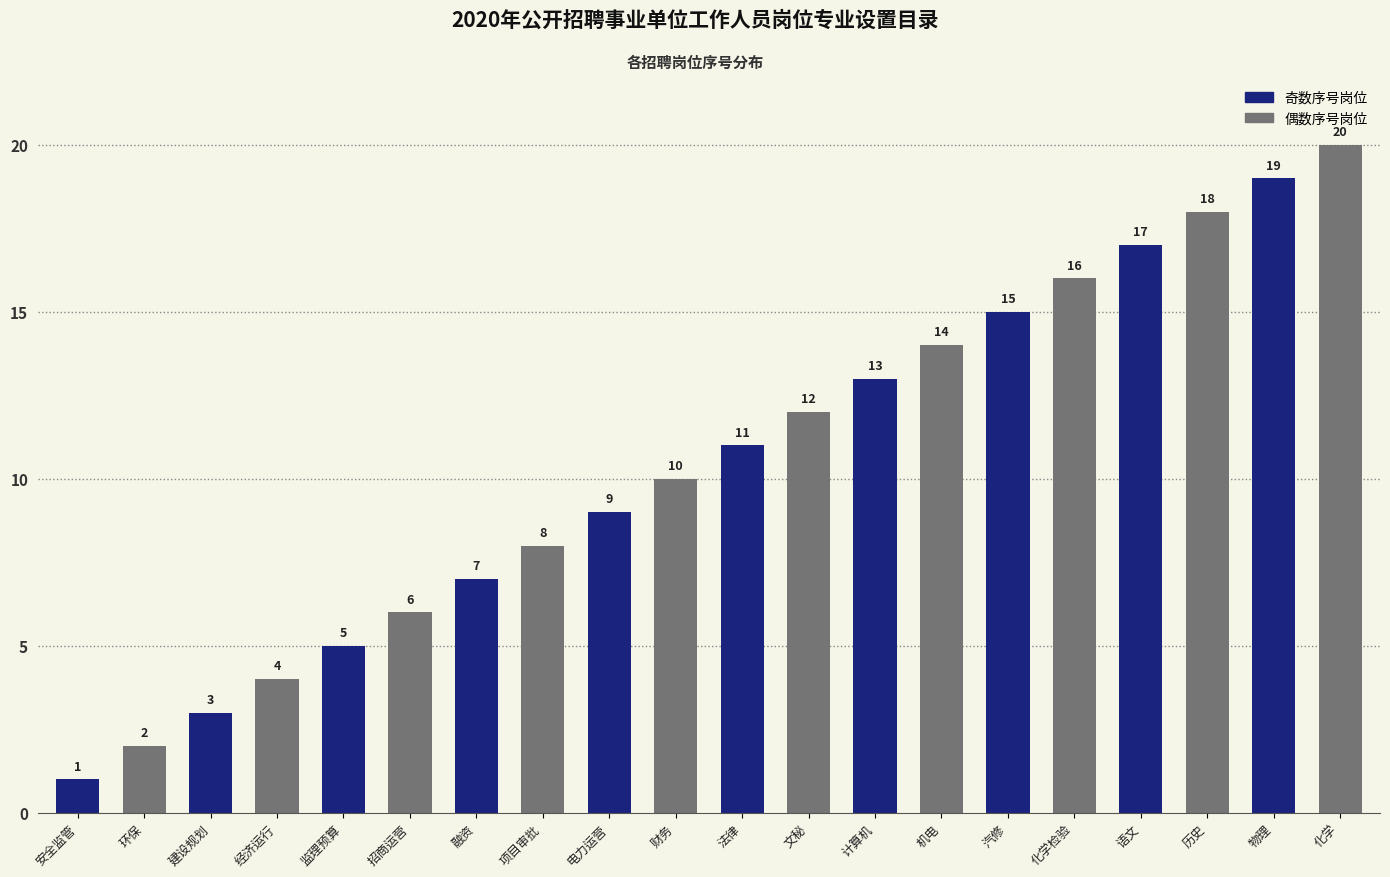

Read the value at 计算机.

13